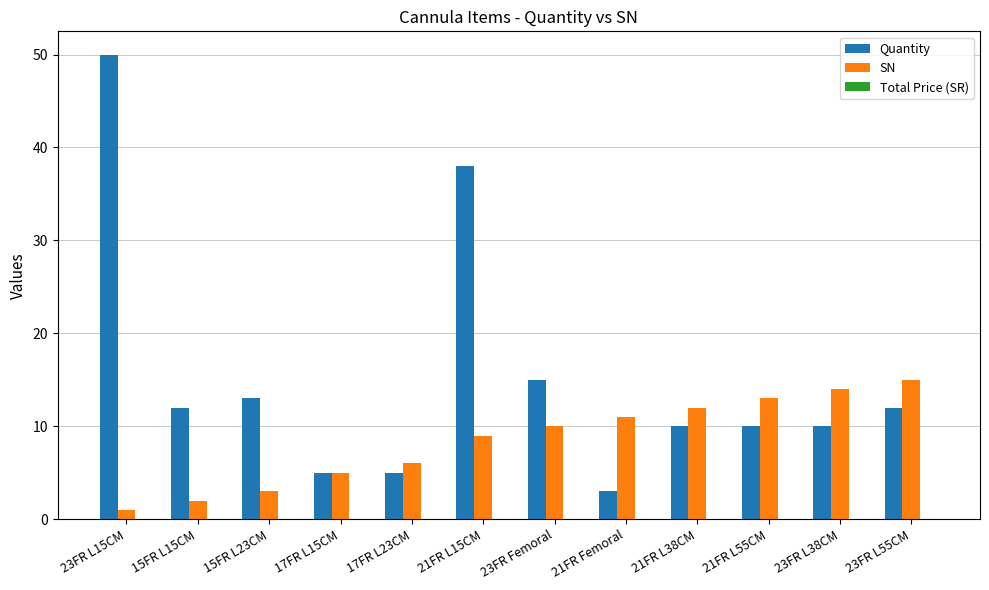

What is the total value across all series at 17FR L23CM?

11